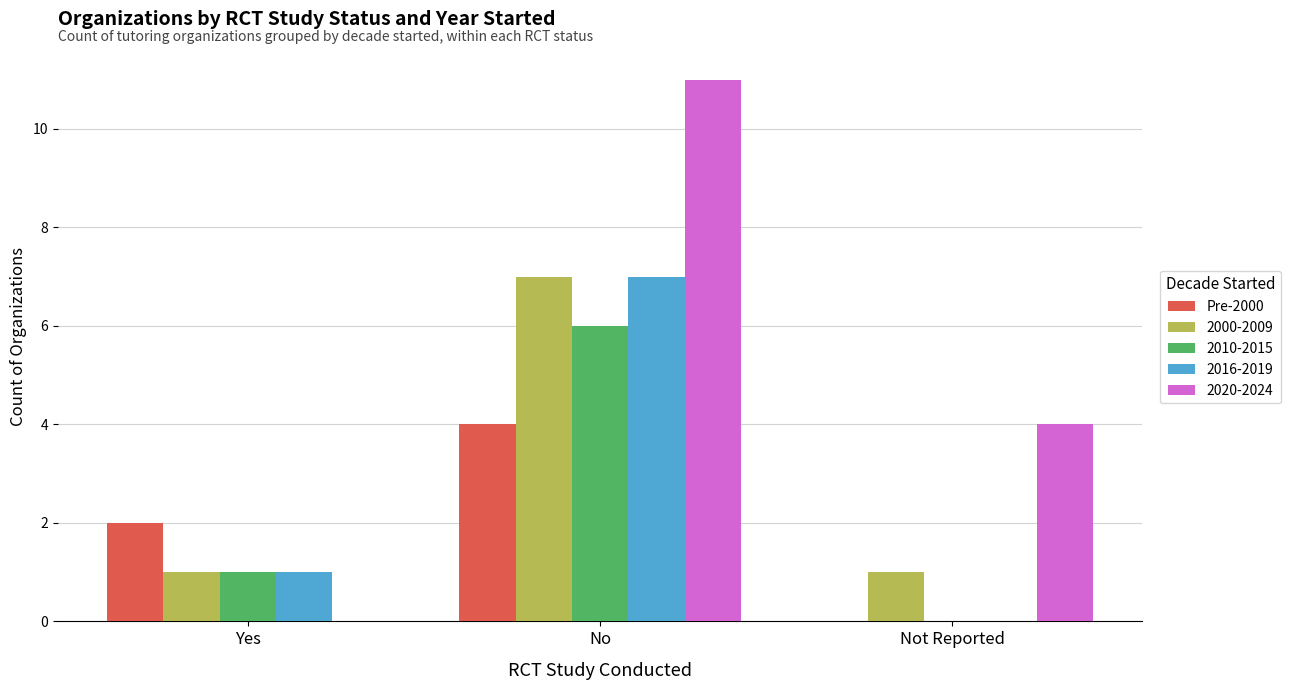

Which series has the largest total across all categories?

2020-2024